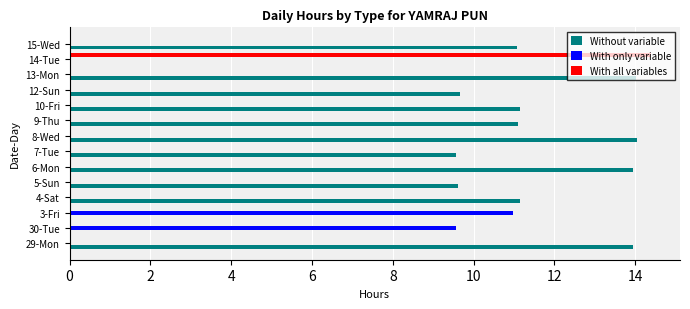

Which series has the largest total across all categories?

Without variable